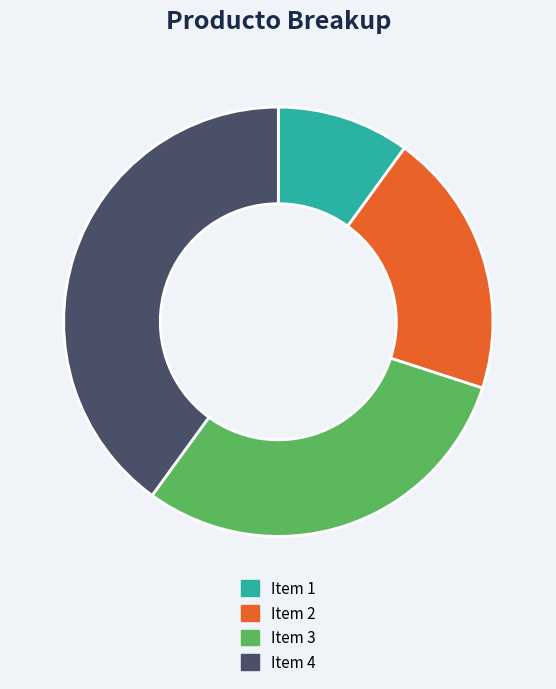

Which has a higher value, Item 2 or Item 1?

Item 2